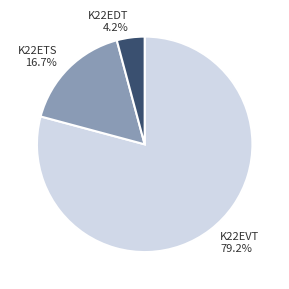

Between K22EVT and K22EDT, which is larger?

K22EVT